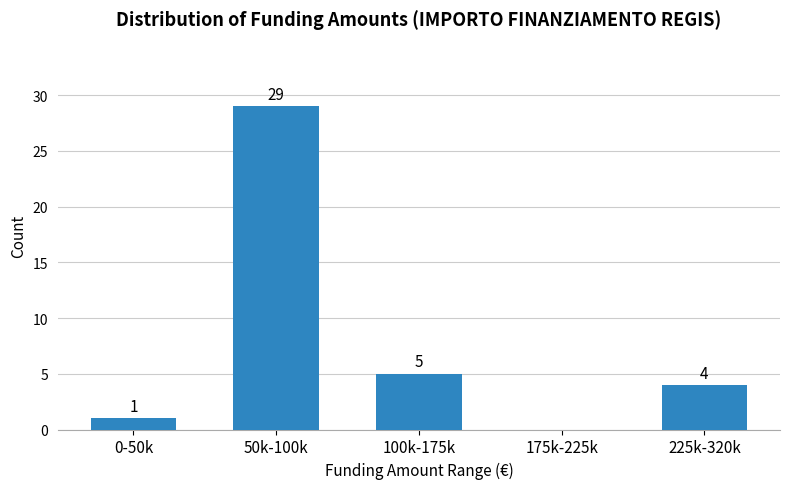

Reading left to right, what are all the values shown in this chart?

0-50k=1	50k-100k=29	100k-175k=5	175k-225k=0	225k-320k=4